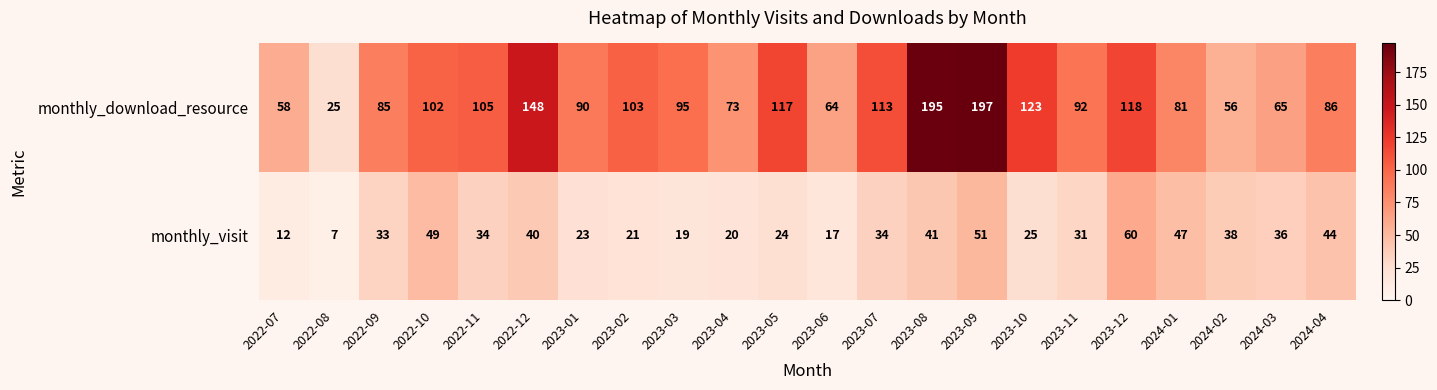

Where does the monthly_download_resource series first go above 95?

2022-10